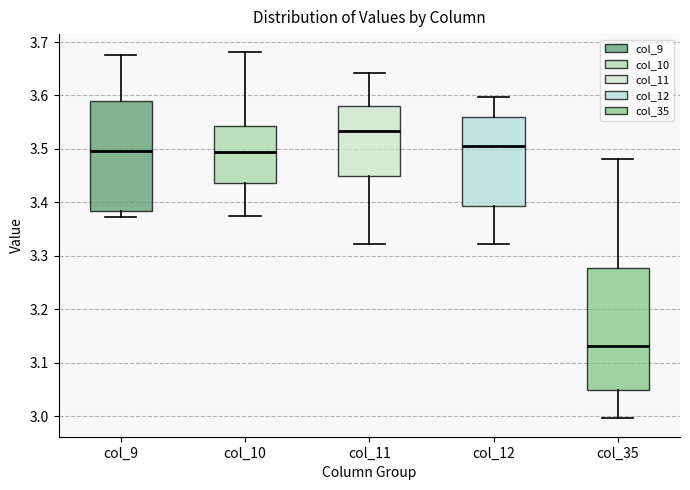

Reading left to right, read every box against the y-axis: the position of its median line, the range the box covers, and the ends of its whiskers. The values are not printed on the chart, so give them approximately, as read against the axis.

col_9: median 3.50, box 3.38 to 3.59, whiskers 3.37 to 3.68
col_10: median 3.49, box 3.44 to 3.54, whiskers 3.37 to 3.68
col_11: median 3.53, box 3.45 to 3.58, whiskers 3.32 to 3.64
col_12: median 3.51, box 3.39 to 3.56, whiskers 3.32 to 3.60
col_35: median 3.13, box 3.05 to 3.28, whiskers 3.00 to 3.48